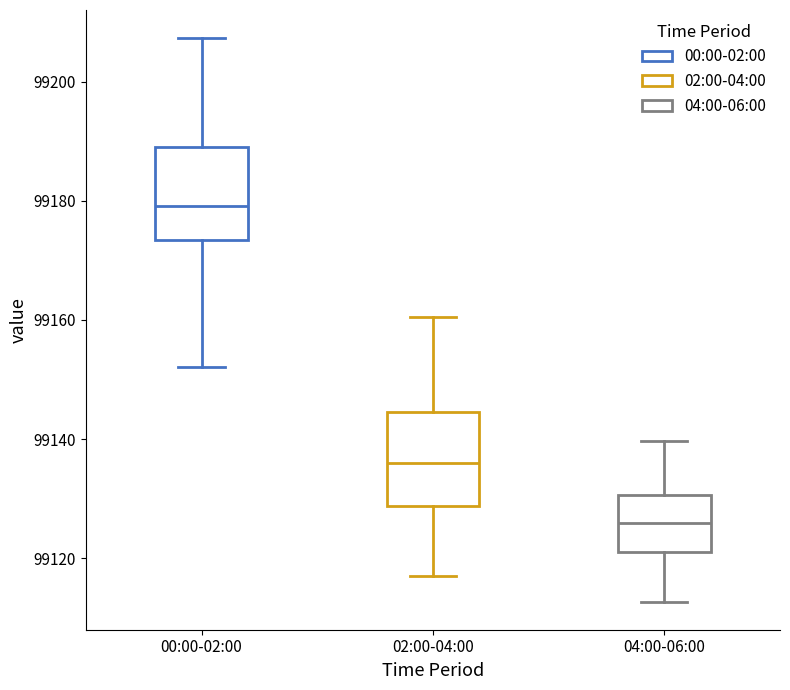

Reading left to right, read every box against the y-axis: the position of its median line, the range the box covers, and the ends of its whiskers. The values are not printed on the chart, so give them approximately, as read against the axis.

00:00-02:00: median 99180, box 99174 to 99190, whiskers 99152 to 99208
02:00-04:00: median 99136, box 99128 to 99144, whiskers 99118 to 99160
04:00-06:00: median 99126, box 99122 to 99130, whiskers 99112 to 99140